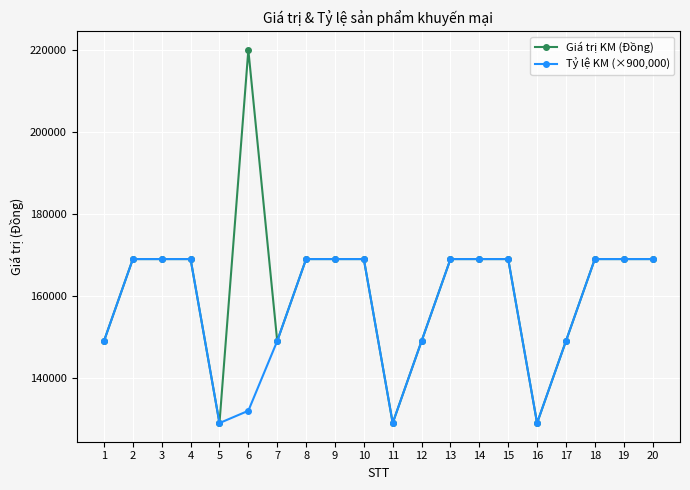

What is the difference between the maximum and minimum values in the Giá trị KM (Đồng) series?

91000.0